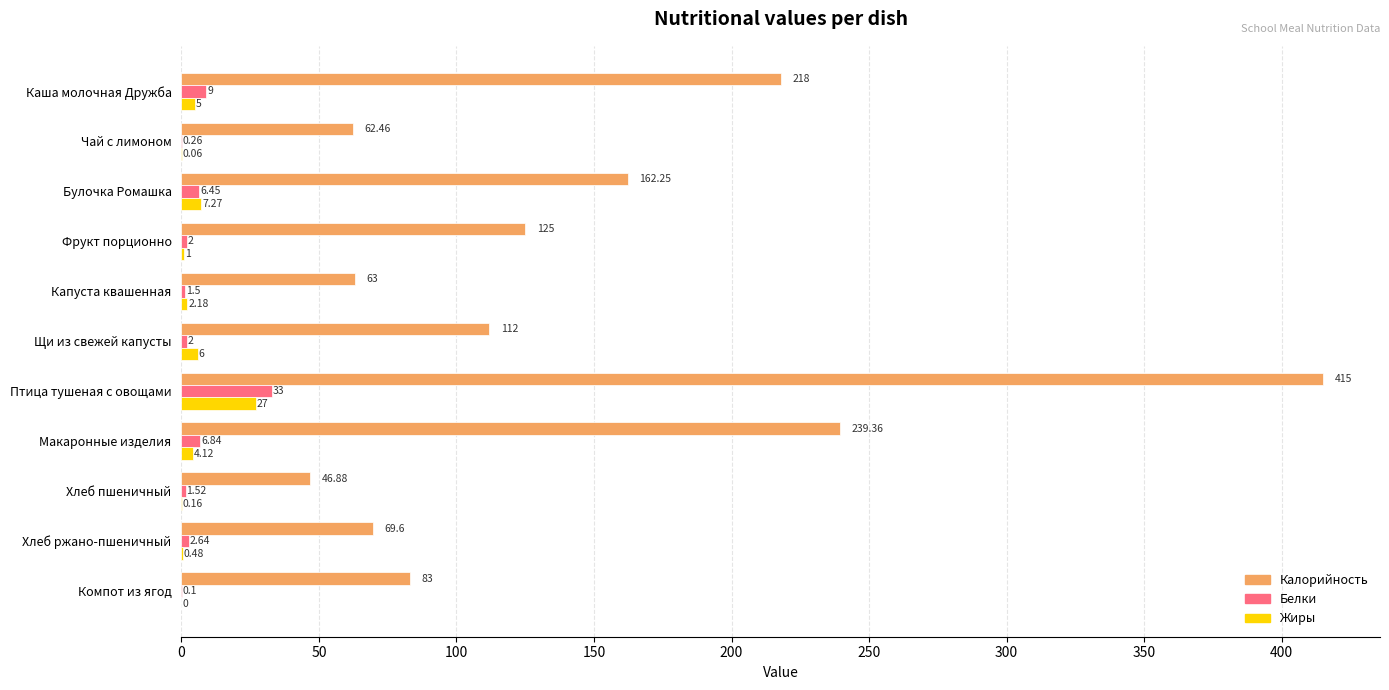

At which category is the sum across all series the highest?

Птица тушеная с овощами